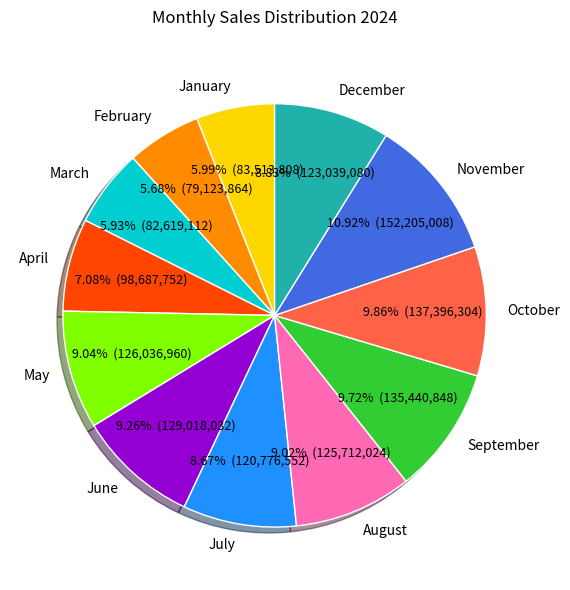

Is June the majority of the pie?

No